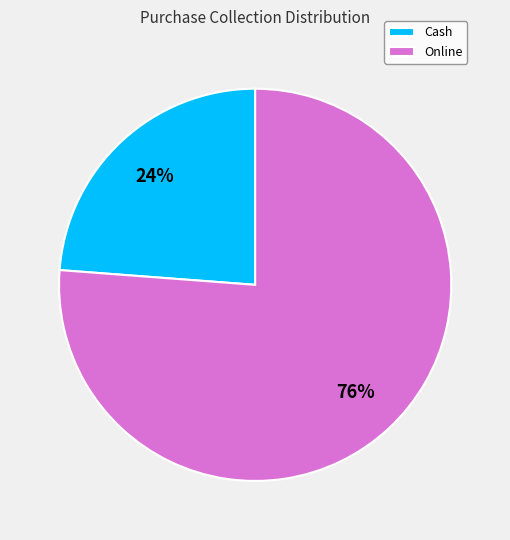

What is the smallest slice in the pie chart?

Cash